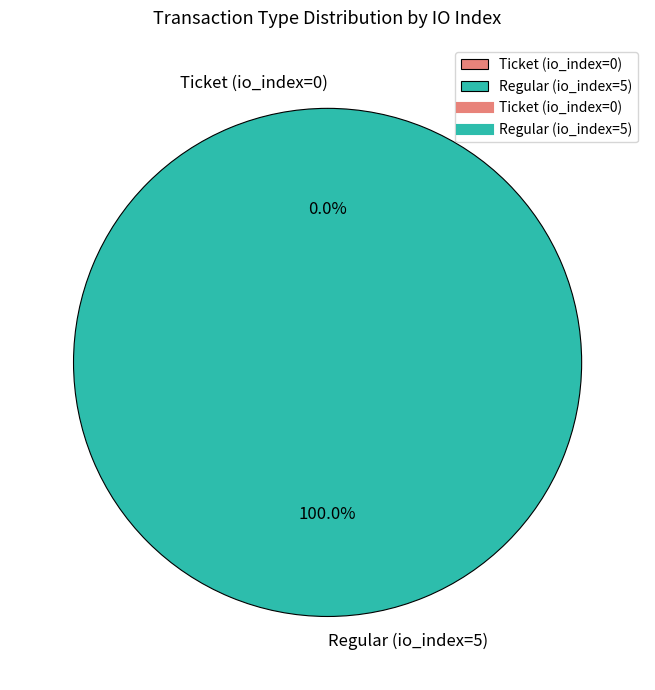

What percentage is the Regular (io_index=5) slice, to the nearest percent?

100%